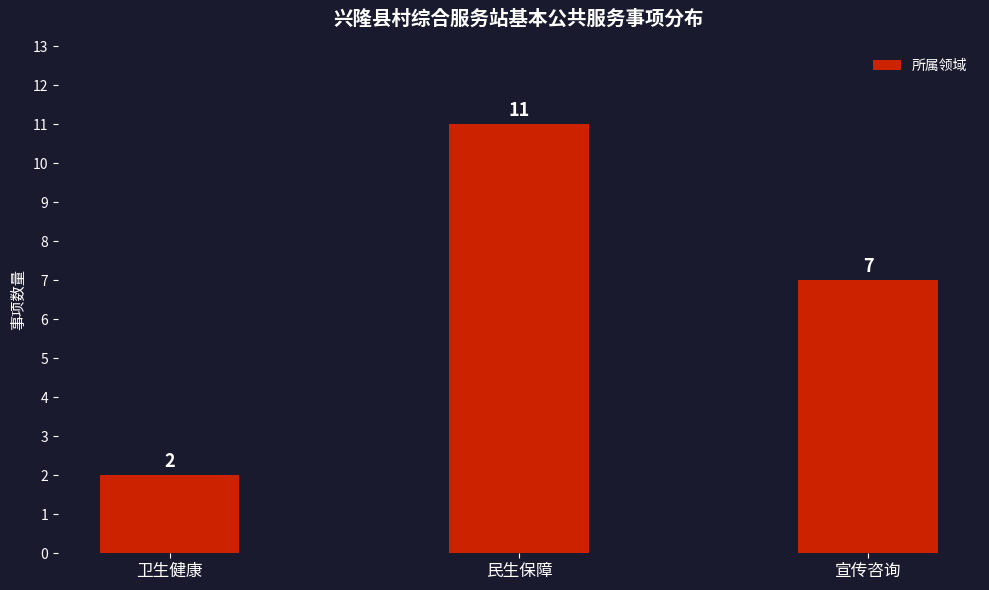

What is the difference between the maximum and minimum values?

9